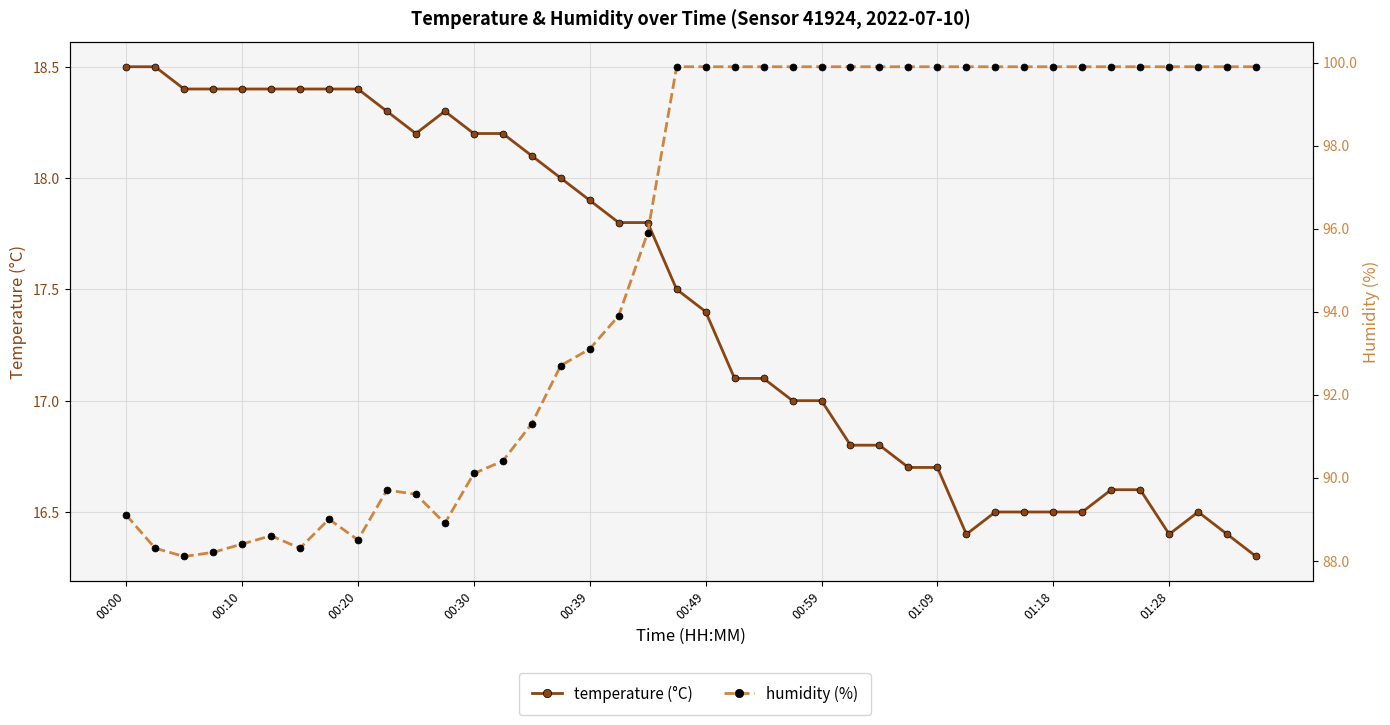

Rank the series by their average value, from highest to lowest.

humidity, temperature